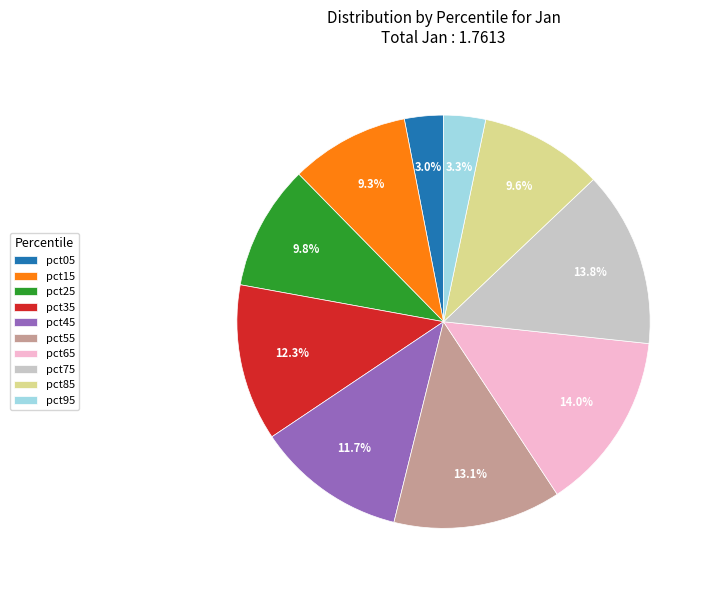

Does pct95 represent more than half of the total?

No